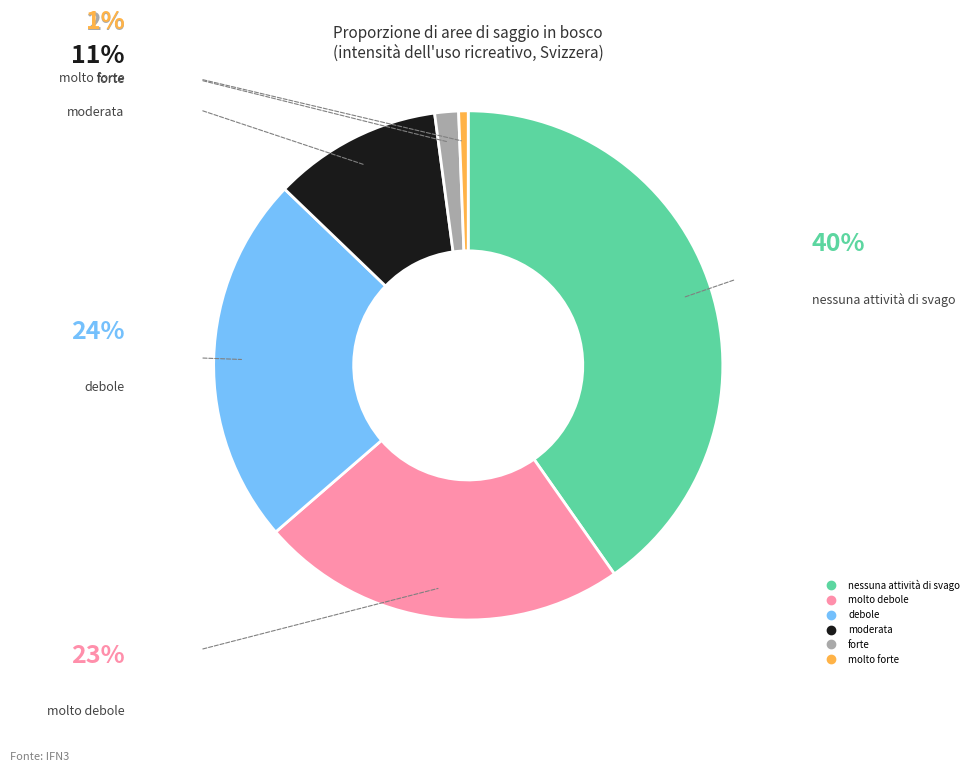

Is molto forte the majority of the pie?

No